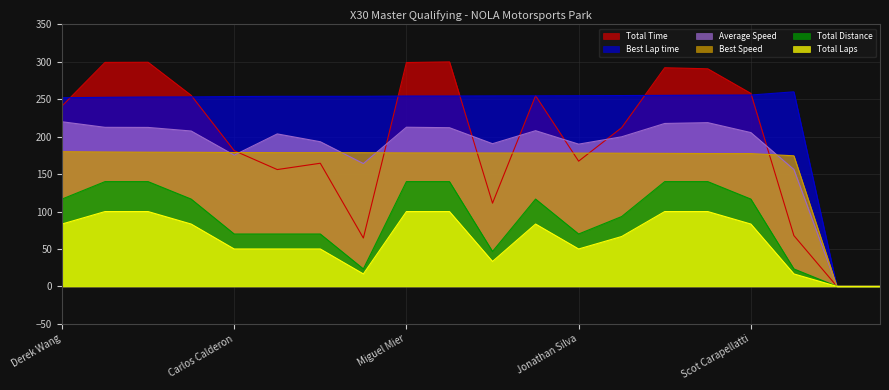

At which label does Best Lap time first exceed 254?

Miguel Mier